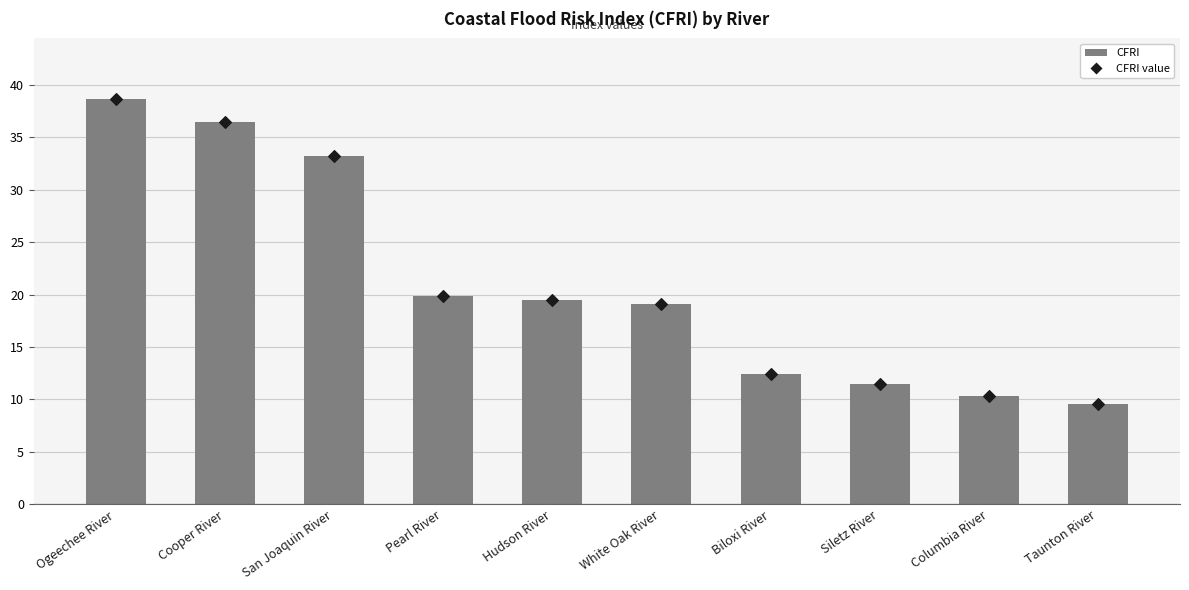

What is the total value across all series at Cooper River?

72.9